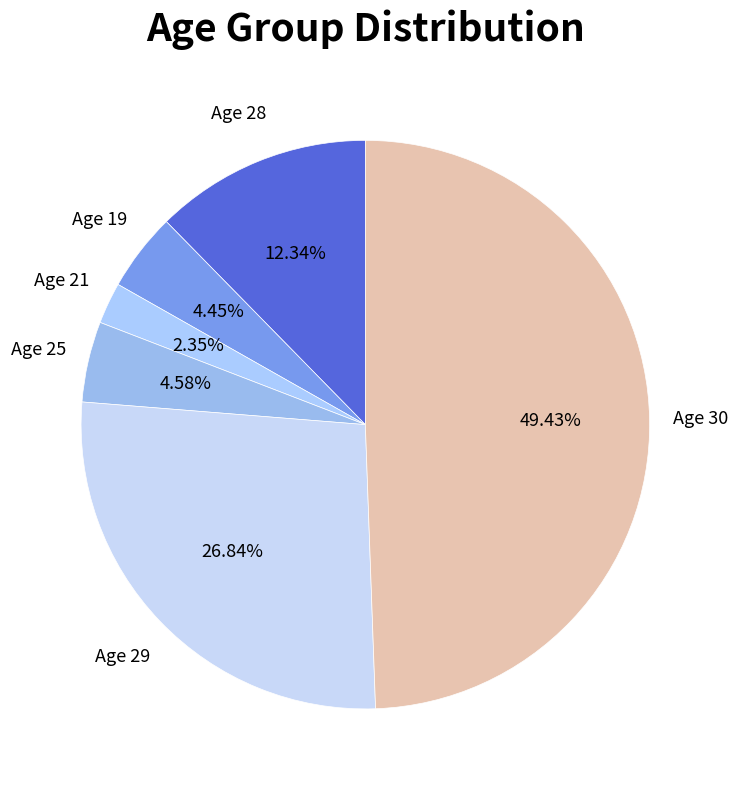

How many segments does this pie chart have?

6